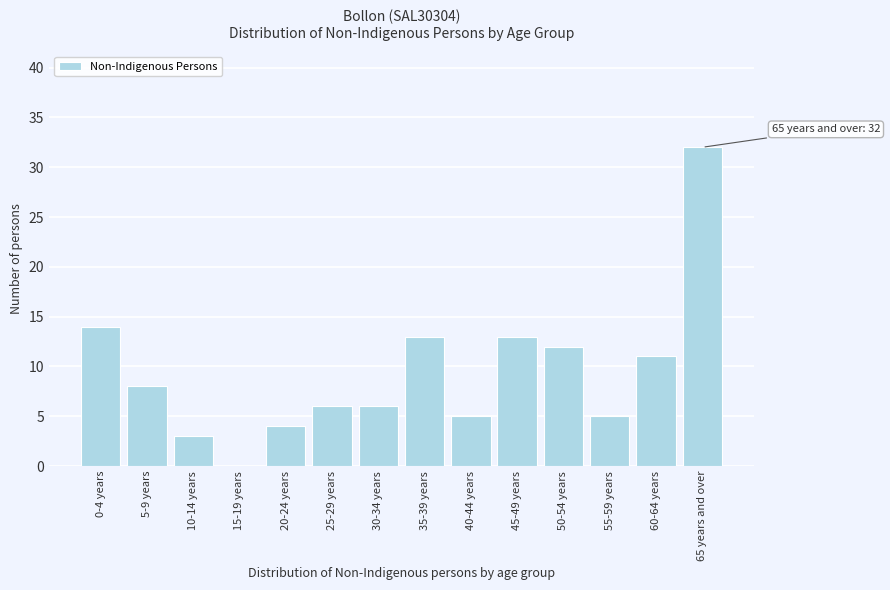

Reading left to right, list all the values displayed in this chart.

0-4 years=14	5-9 years=8	10-14 years=3	15-19 years=0	20-24 years=4	25-29 years=6	30-34 years=6	35-39 years=13	40-44 years=5	45-49 years=13	50-54 years=12	55-59 years=5	60-64 years=11	65 years and over=32